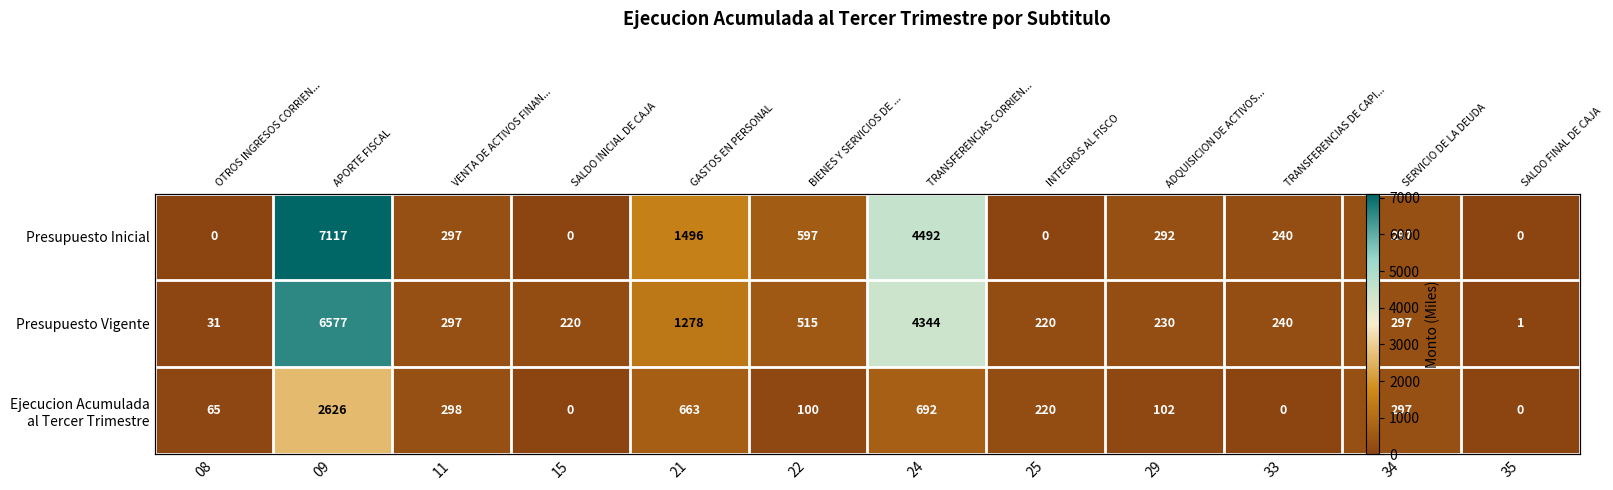

At which category is the sum across all series the highest?

09